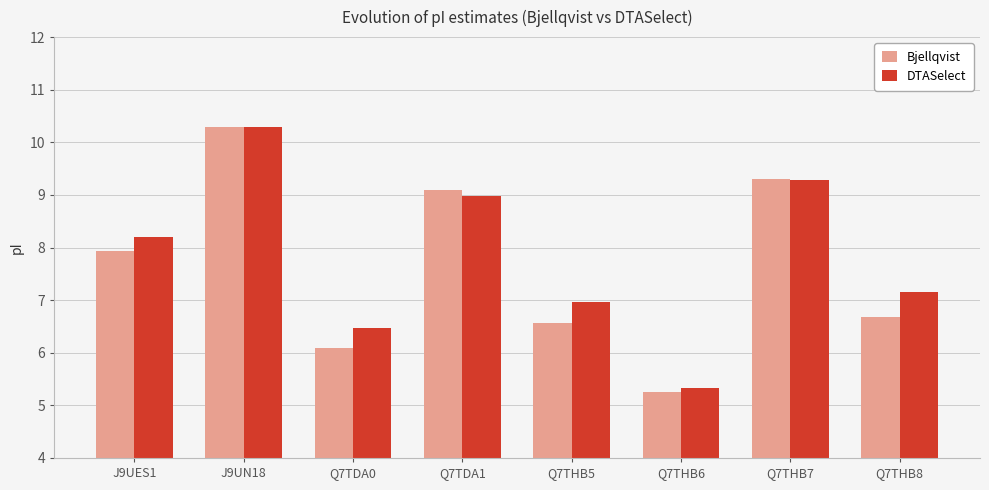

What is the difference between the second highest and minimum values in the Bjellqvist series?

4.1